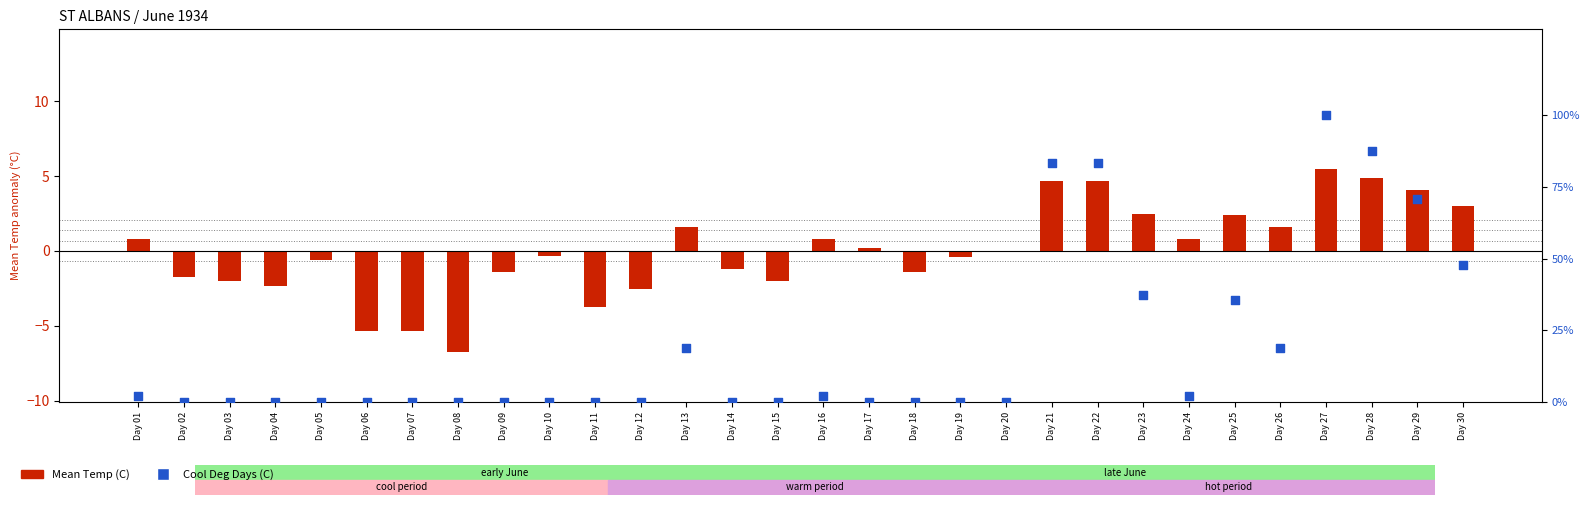

Which series contains the highest Y value?

Cool Deg Days (C)